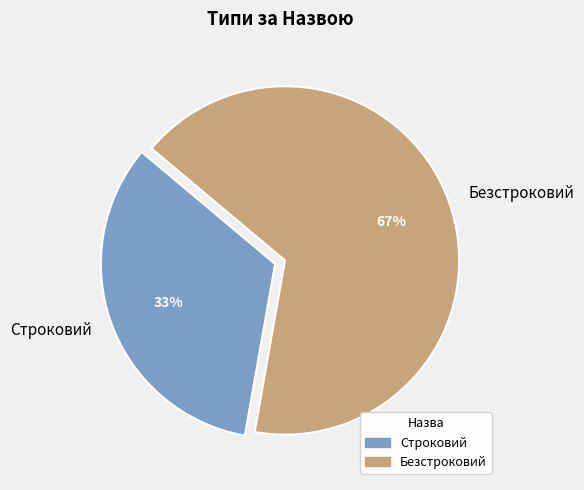

Is there a majority slice in this chart?

Yes